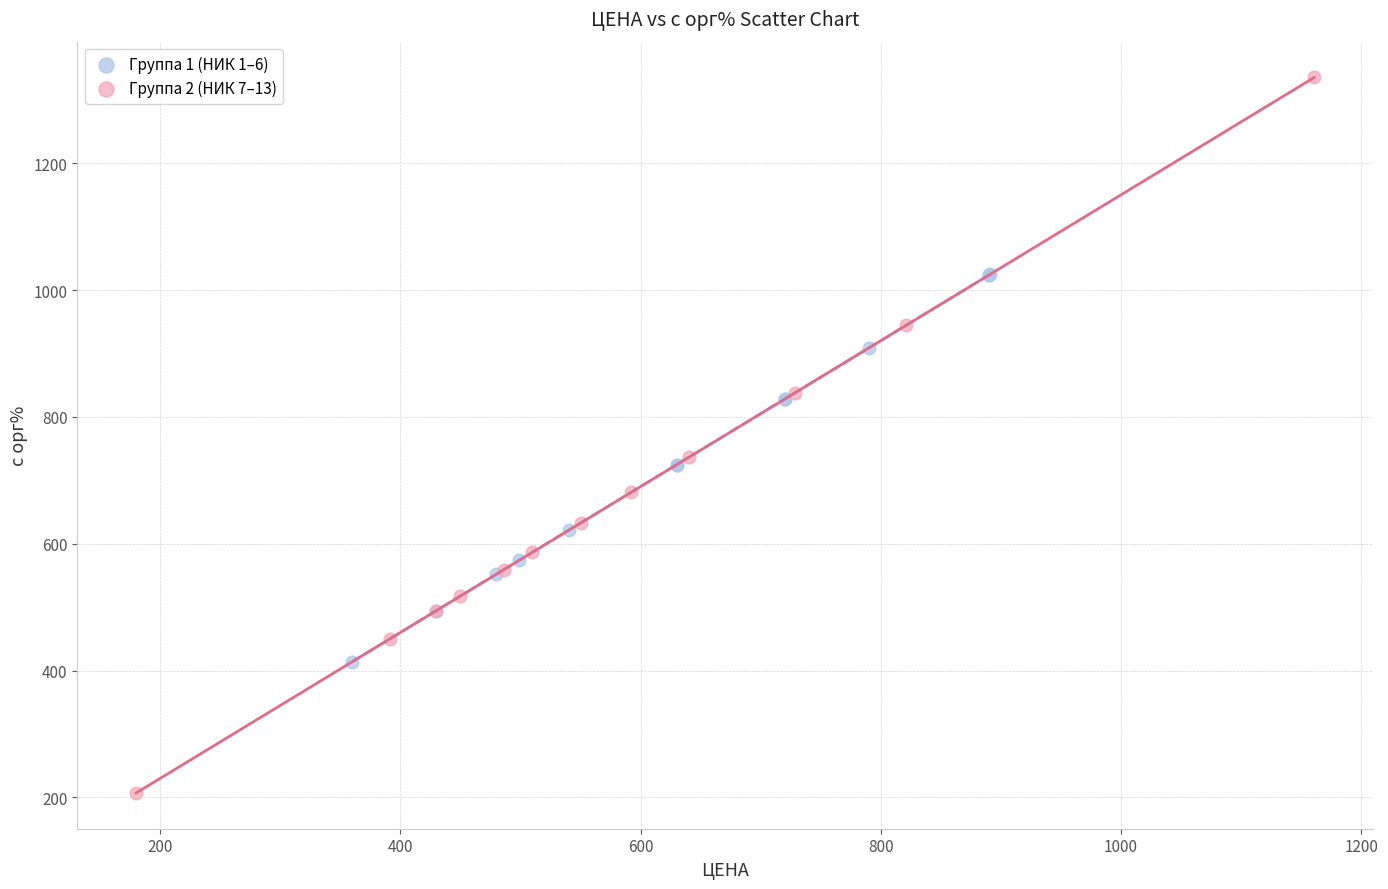

Which series has the widest spread of Y values?

Группа 2 (НИК 7–13)